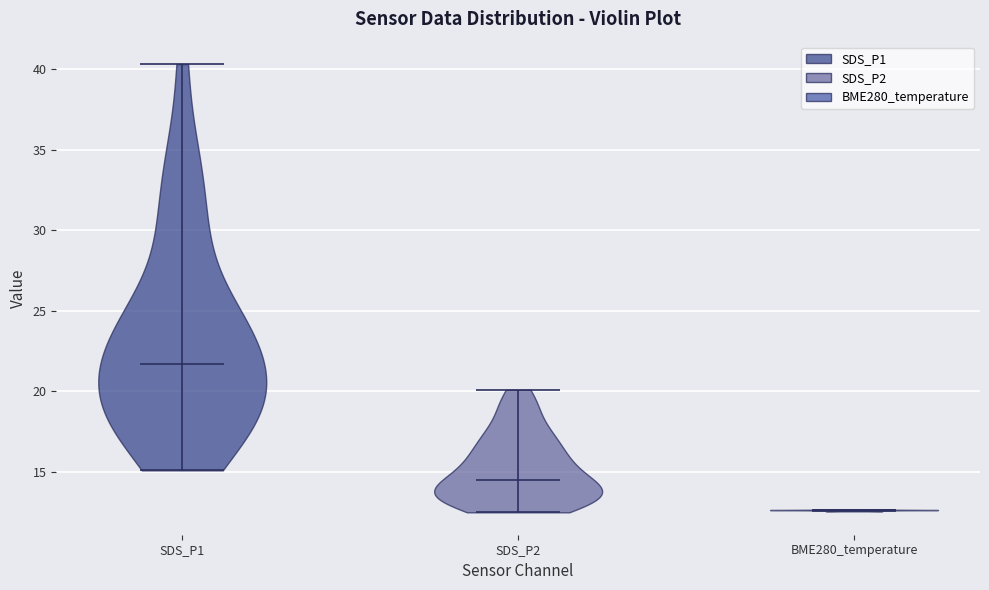

Reading left to right, read every violin against the y-axis: where its median line is, and the lowest and highest points it reaches. The values are not printed on the chart, so give them approximately, as read against the axis.

SDS_P1: median line 21.5, lowest point 15.0, highest point 40.5
SDS_P2: median line 14.5, lowest point 12.5, highest point 20.0
BME280_temperature: median line 12.5, lowest point 12.5, highest point 12.5